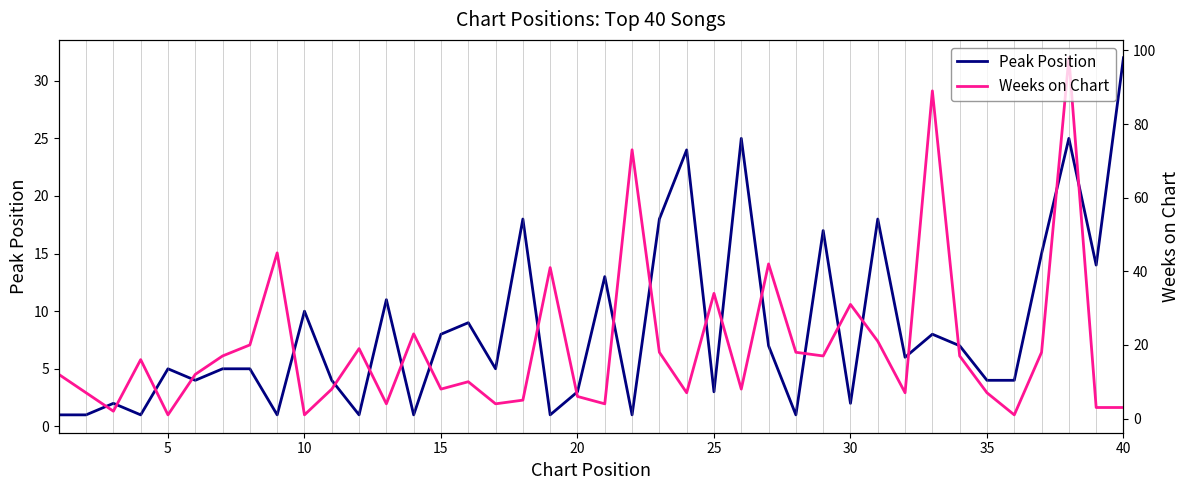

How many values in the Weeks on Chart series exceed 12?

19